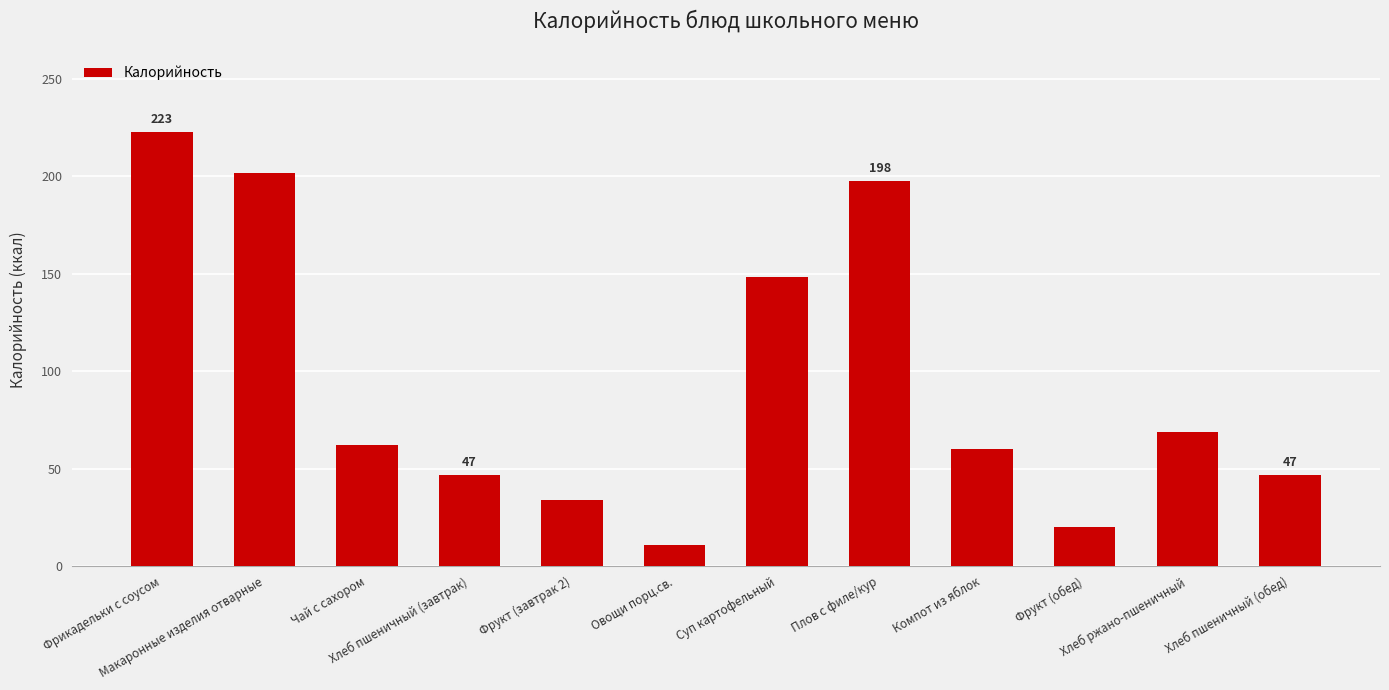

What is the difference between the maximum and minimum values?

212.0